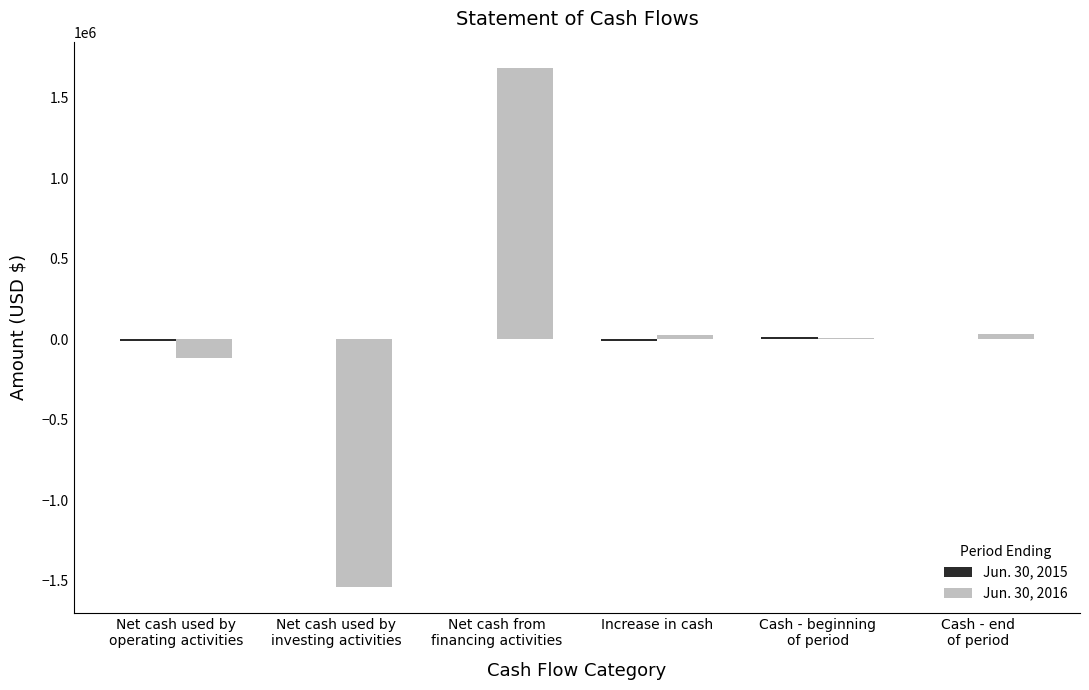

What is the maximum value shown in the chart?

1685554